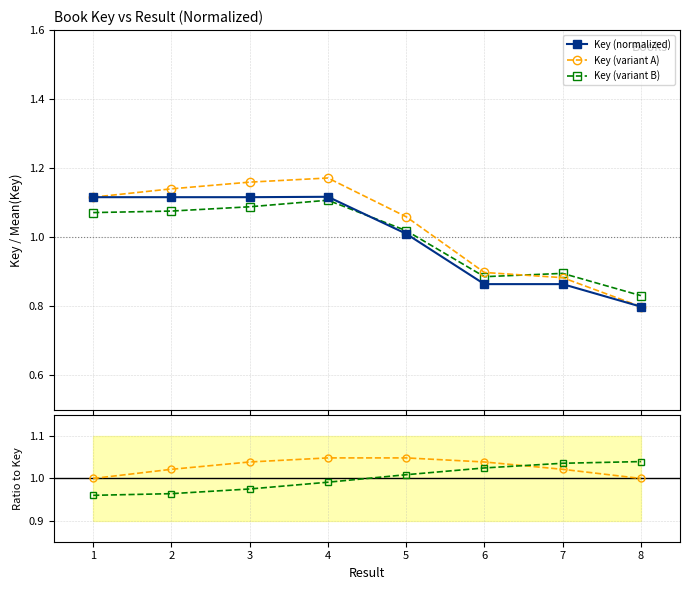

Is it true that Key (normalized) equals 1.1 at 2?

True